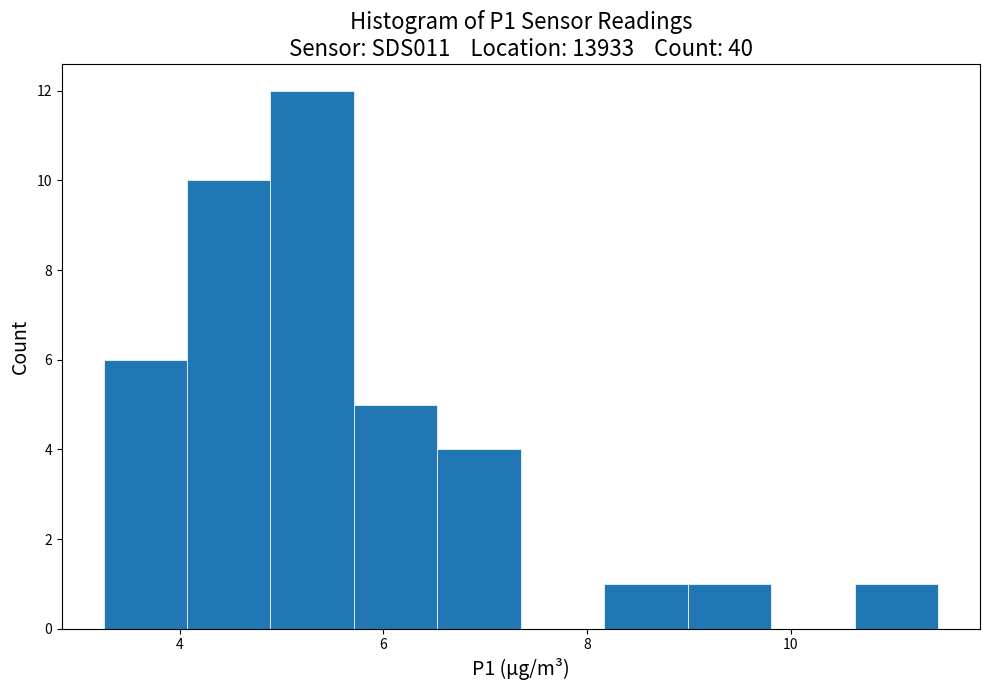

Over which range of the x-axis is the bar tallest?

4.8 to 5.8